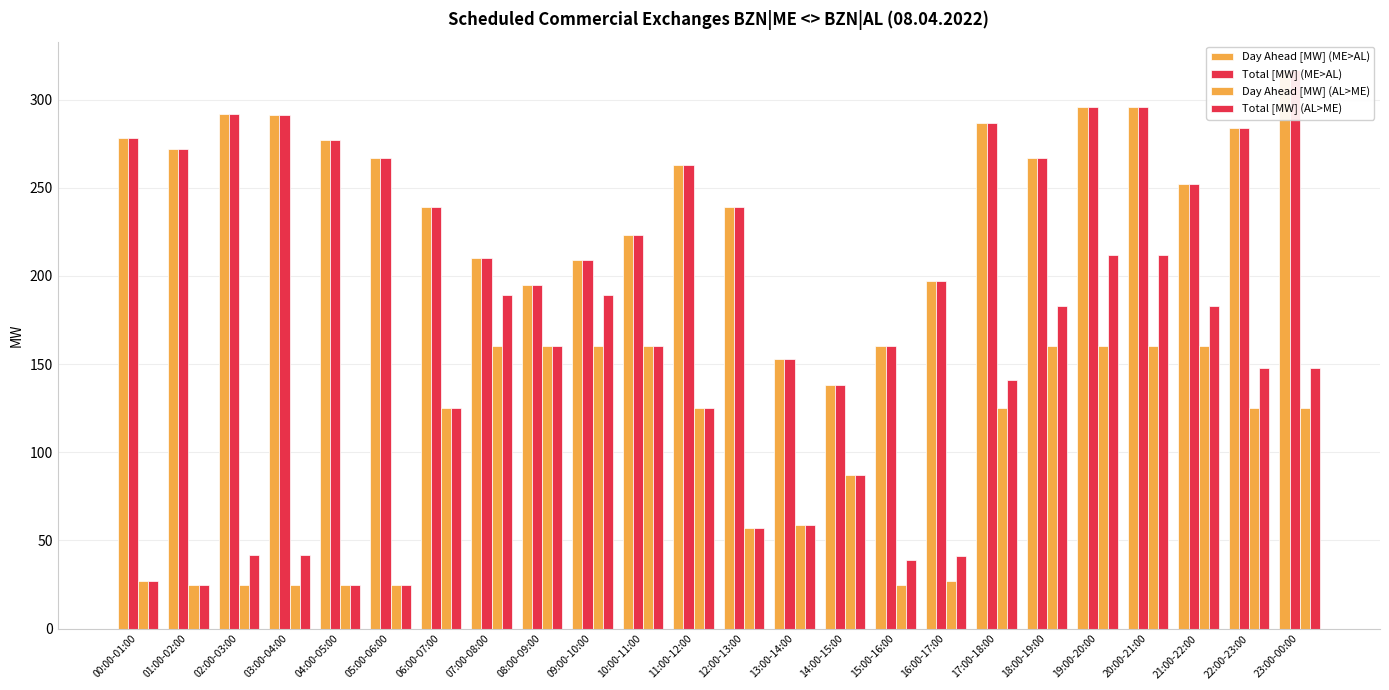

How many bars are there in total?

96